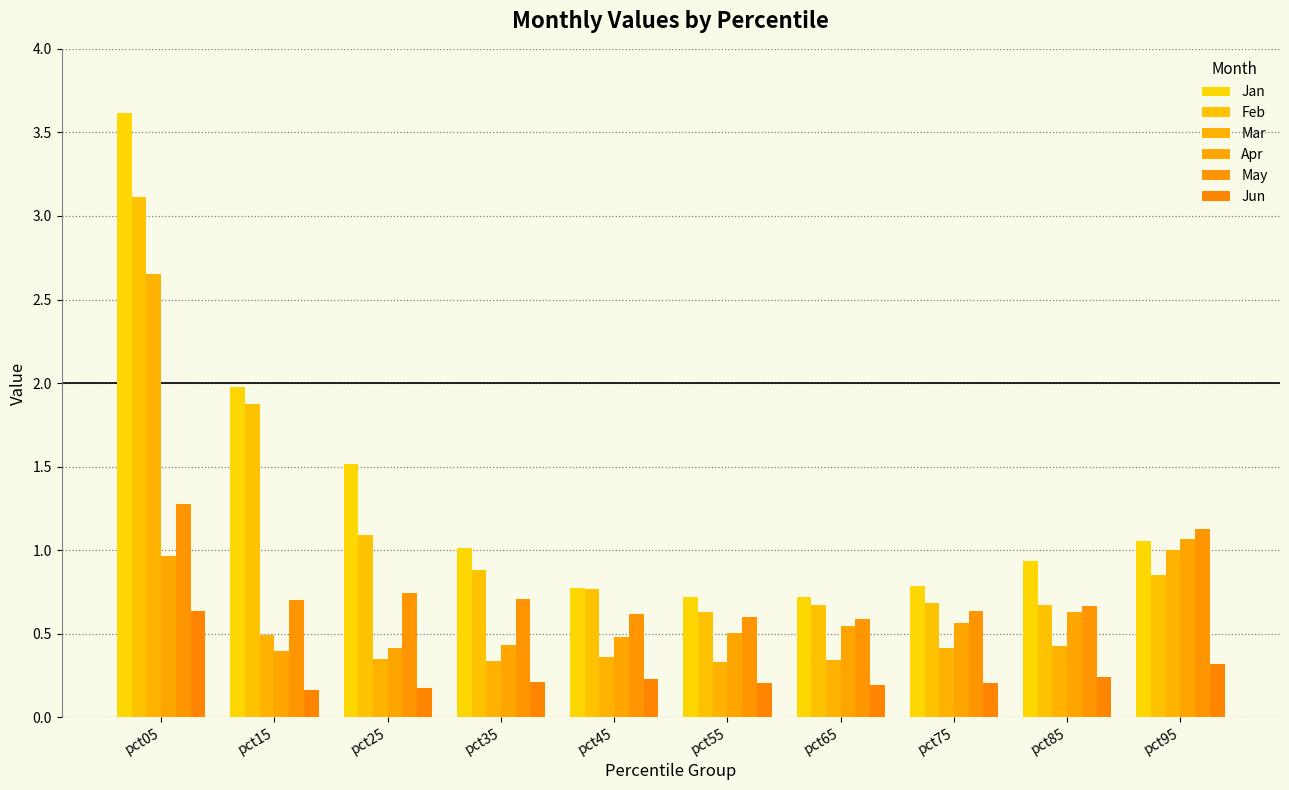

How many groups of bars are there?

10